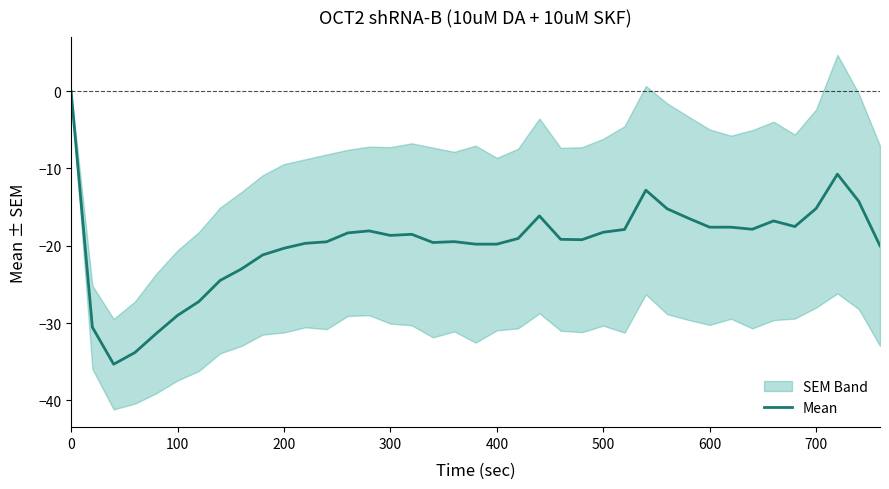

What is the average value?

-19.7